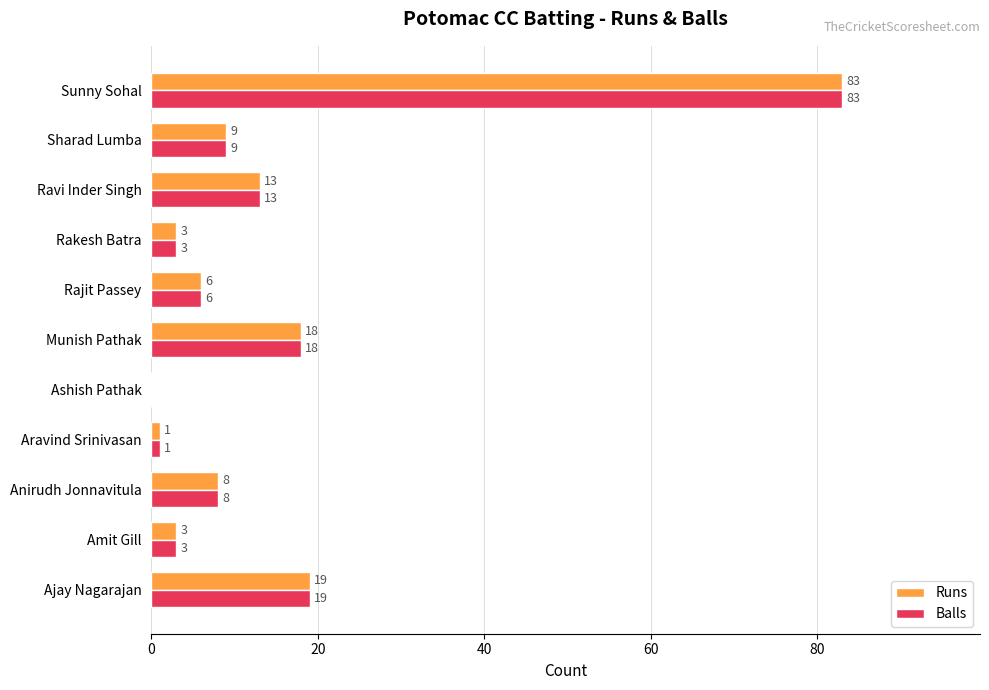

What is the highest value of the Balls series?

83